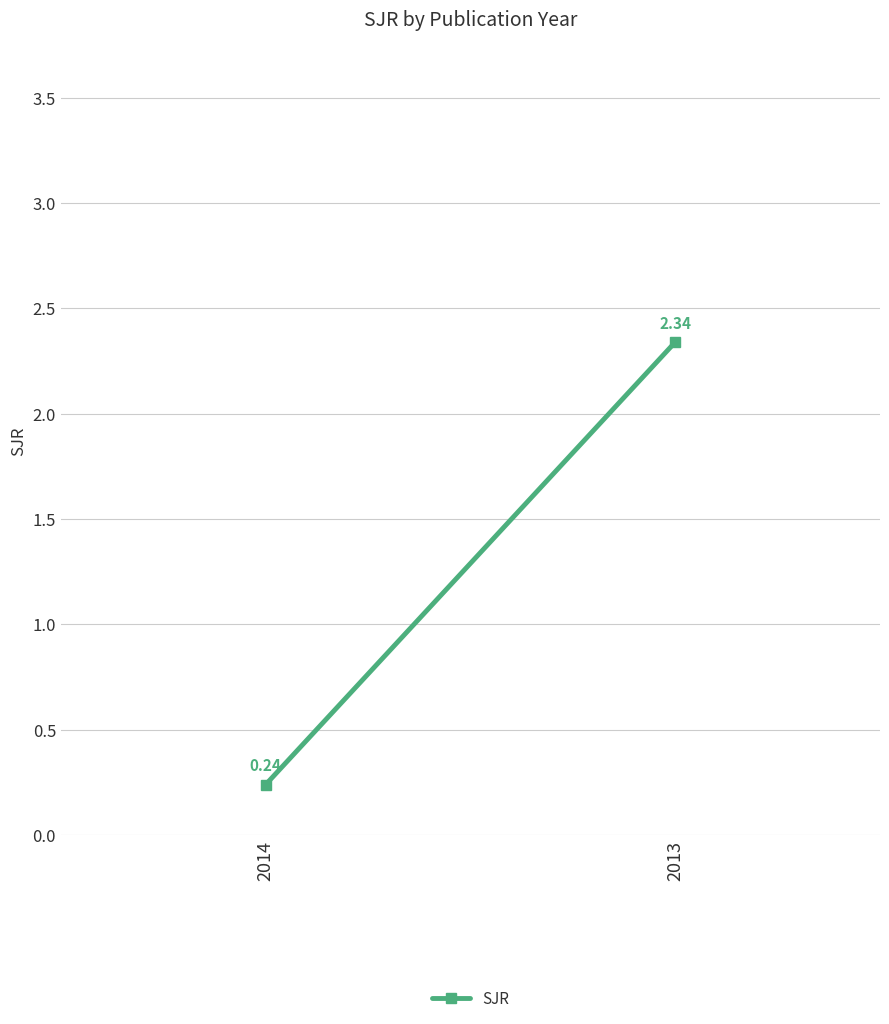

What is the difference between the maximum and minimum values?

2.1